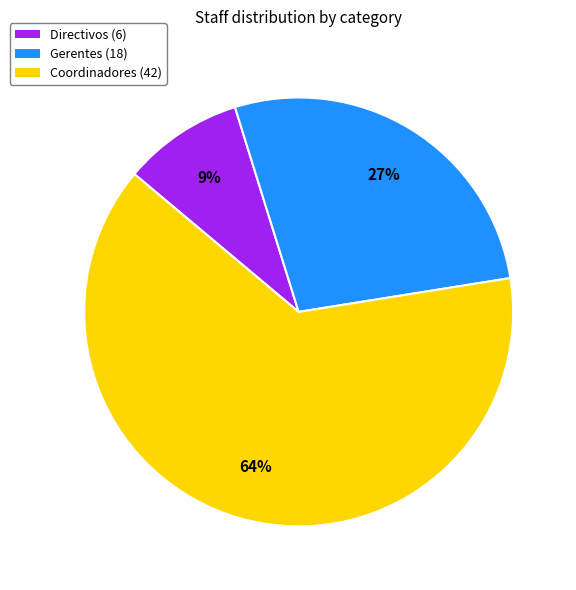

To the nearest percent, what is the average slice percentage?

33%